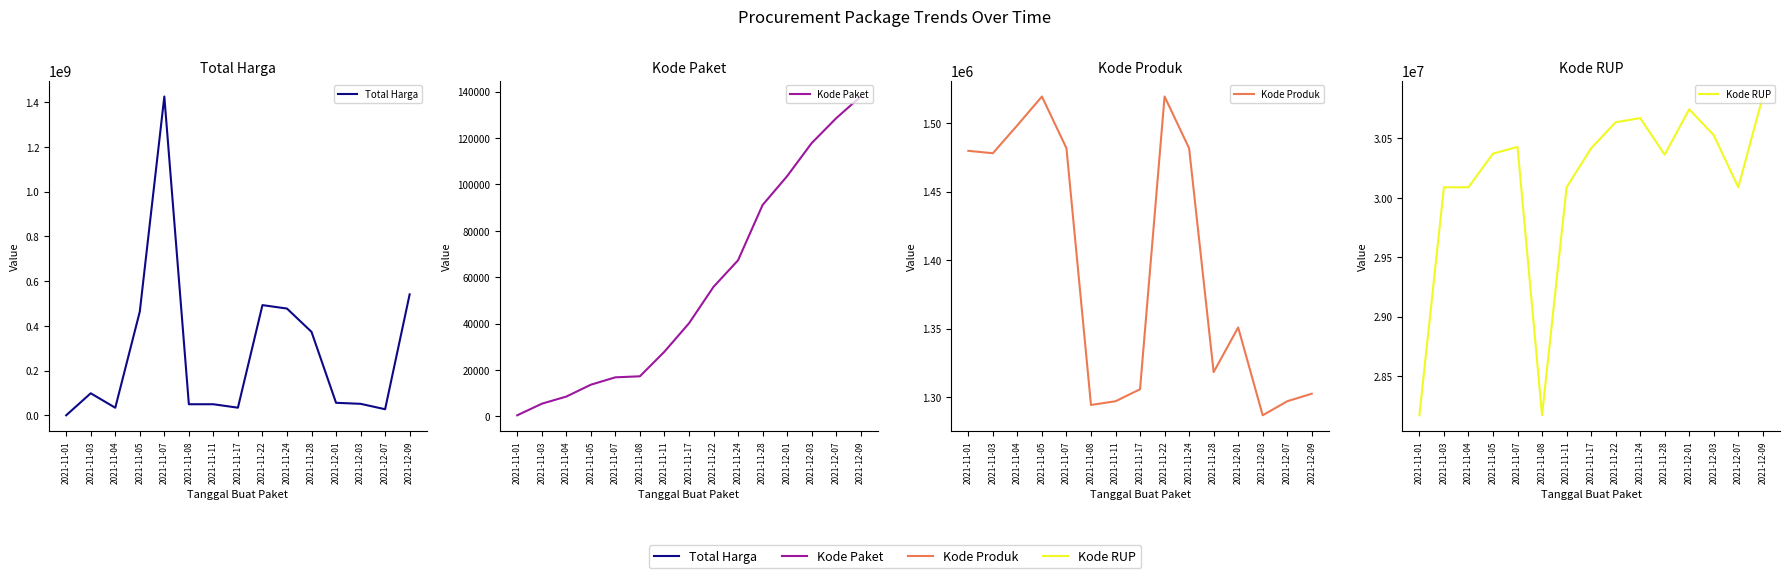

True or false: Kode Paket and Kode RUP cross at least once.

False